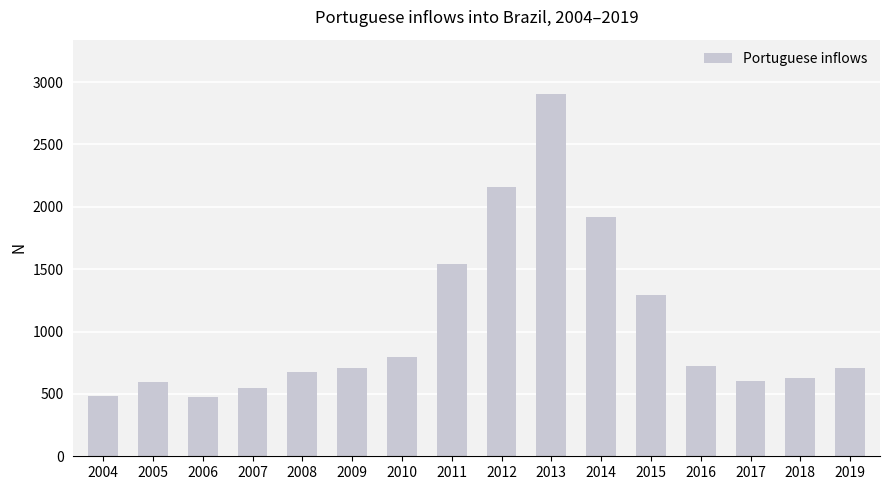

What is the difference between the maximum and minimum values?

2427